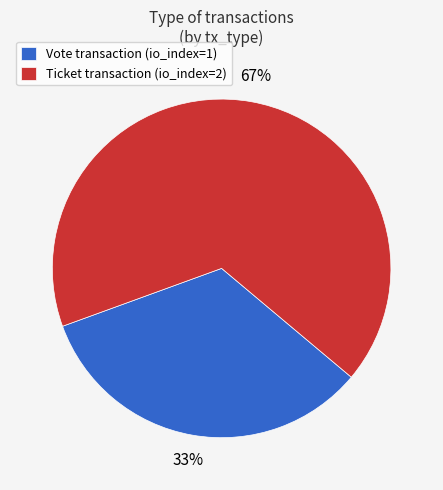

Rank the categories by value from lowest to highest.

Vote, Ticket